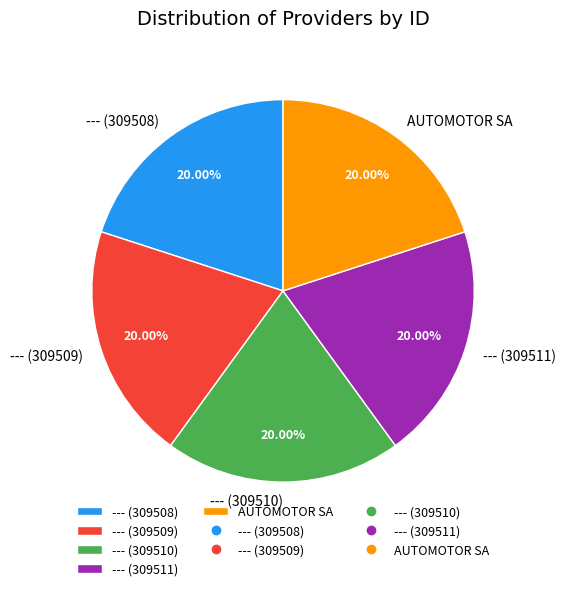

What is the ratio of the value at --- (309508) to the value at --- (309510)?

1.0